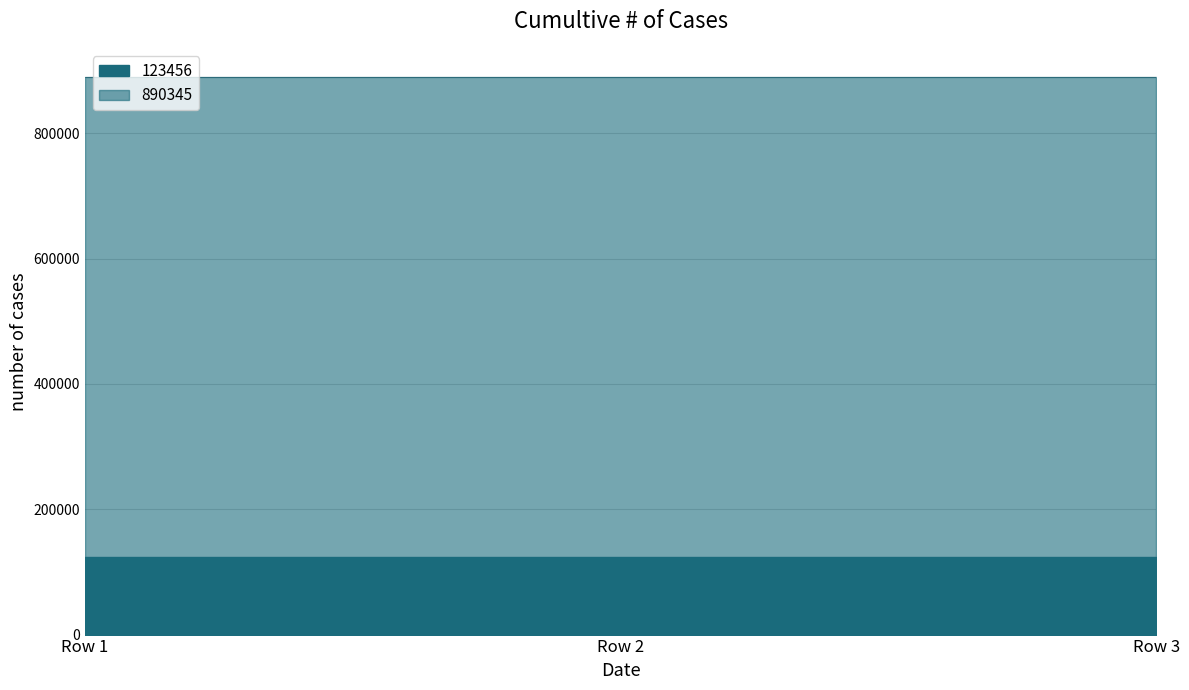

The value of 890345 at  is 890345. True or false?

True